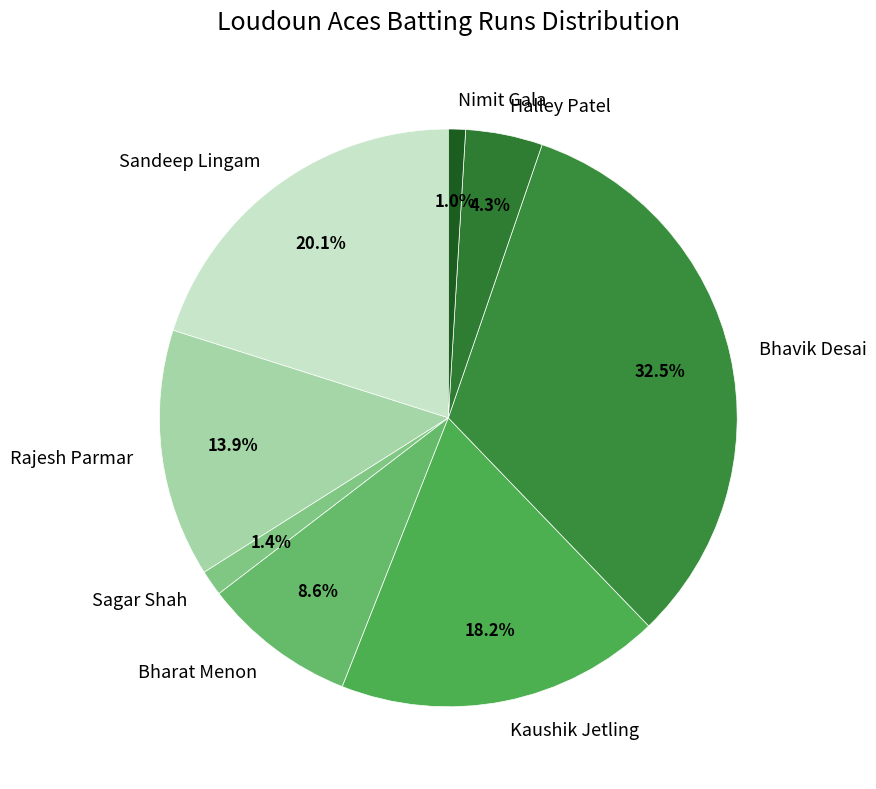

To the nearest percent, what is the difference between the largest and smallest slice percentages?

32%